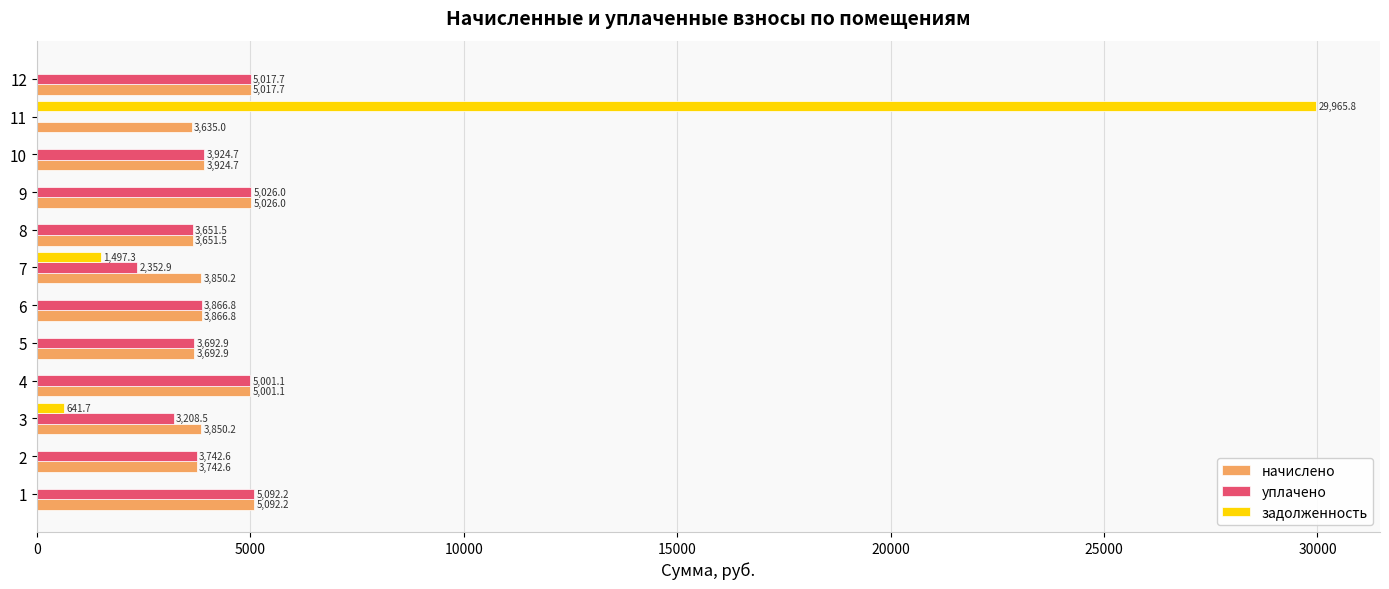

At which label is начислено closest to 4363?

10